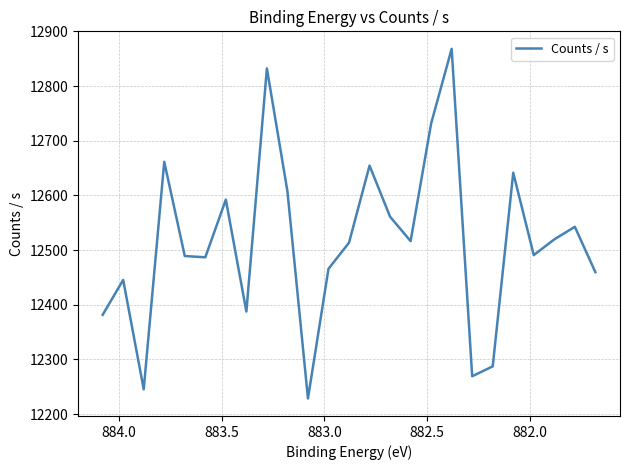

How many lines are shown in the chart?

1